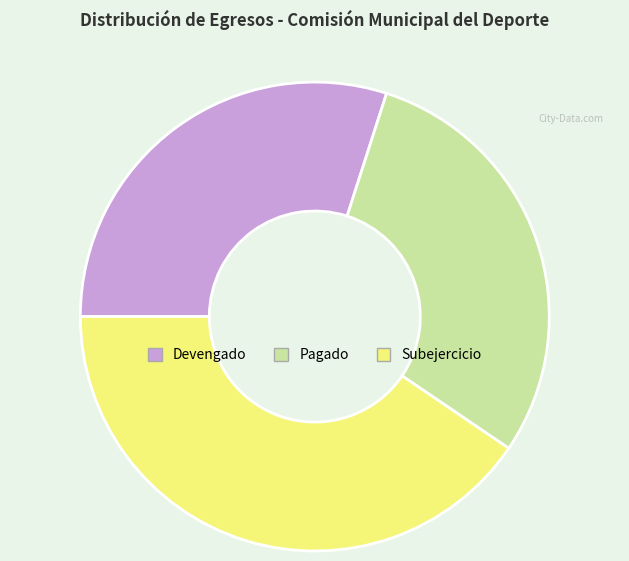

What is the ratio of the value at Subejercicio to the value at Pagado?

1.4